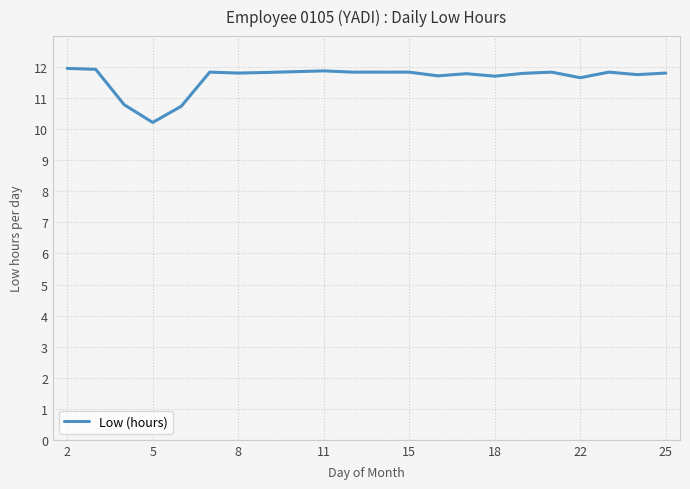

What is the difference between the maximum and minimum values?

1.7